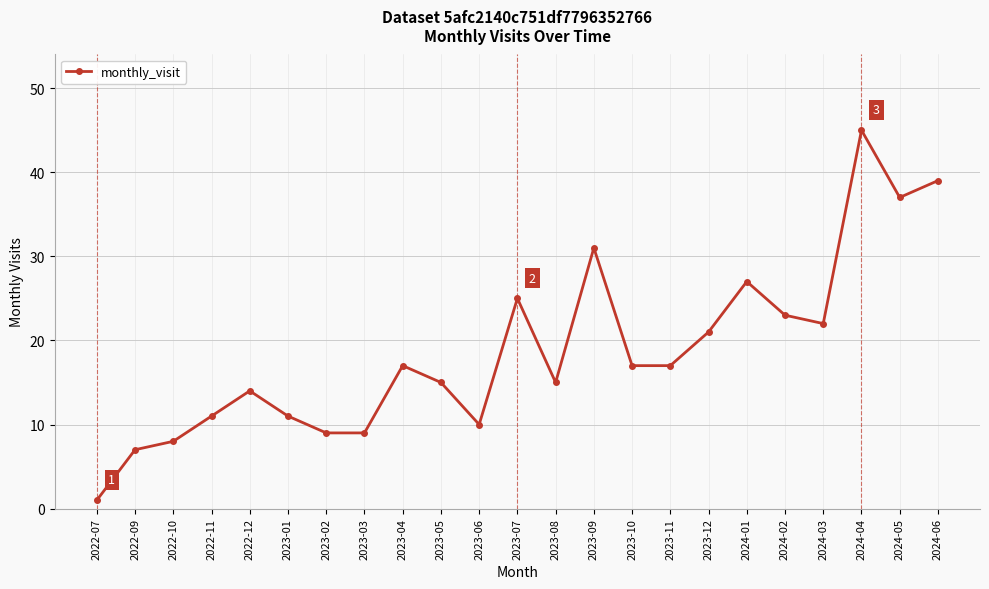

What value does the data have at 2023-02, to the nearest 5?

10